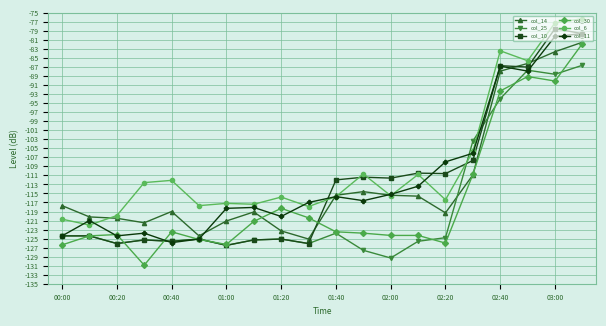

What is the lowest value of the col_14 series?

-125.1